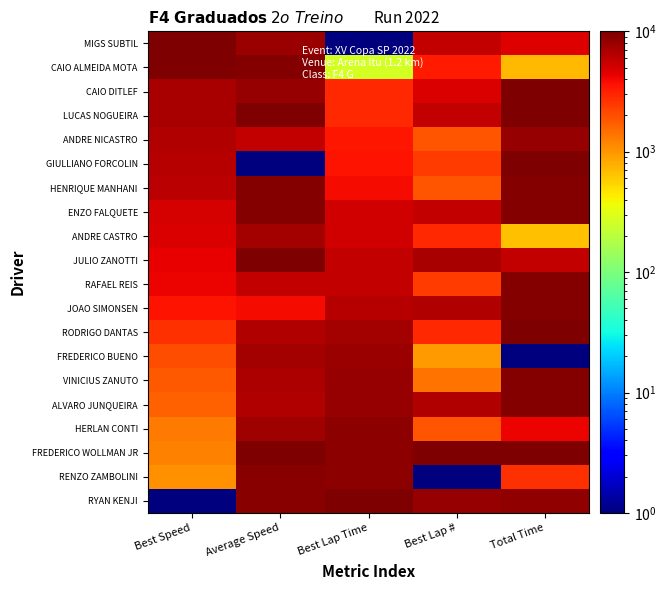

Reading left to right, what are all the values shown in this chart?

MIGS SUBTIL: Best Speed=10000.0	Average Speed=7840.0	Best Lap Time=1.0	Best Lap #=5714.7	Total Time=4657.0
CAIO ALMEIDA MOTA: Best Speed=9725.3	Average Speed=9482.3	Best Lap Time=267.0	Best Lap #=3334.0	Total Time=717.5
CAIO DITLEF: Best Speed=7119.4	Average Speed=8165.5	Best Lap Time=2854.4	Best Lap #=4762.4	Total Time=9908.8
LUCAS NOGUEIRA: Best Speed=7094.4	Average Speed=10000.0	Best Lap Time=2878.6	Best Lap #=5714.7	Total Time=9906.2
ANDRE NICASTRO: Best Speed=6528.2	Average Speed=5801.1	Best Lap Time=3434.8	Best Lap #=1905.6	Total Time=8067.4
GIULLIANO FORCOLIN: Best Speed=6411.7	Average Speed=1.0	Best Lap Time=3555.7	Best Lap #=2381.7	Total Time=9820.9
HENRIQUE MANHANI: Best Speed=6170.2	Average Speed=9537.5	Best Lap Time=3797.5	Best Lap #=1905.6	Total Time=9592.1
ENZO FALQUETE: Best Speed=4871.5	Average Speed=9538.7	Best Lap Time=5091.2	Best Lap #=5714.7	Total Time=9591.3
ANDRE CASTRO: Best Speed=4754.9	Average Speed=7404.8	Best Lap Time=5212.1	Best Lap #=2857.9	Total Time=667.5
JULIO ZANOTTI: Best Speed=4288.7	Average Speed=9837.9	Best Lap Time=5671.5	Best Lap #=7143.1	Total Time=5630.8
RAFAEL REIS: Best Speed=4138.8	Average Speed=5740.6	Best Lap Time=5828.7	Best Lap #=2381.7	Total Time=9640.9
JOAO SIMONSEN: Best Speed=3522.7	Average Speed=3892.6	Best Lap Time=6445.3	Best Lap #=6667.0	Total Time=9627.5
RODRIGO DANTAS: Best Speed=2690.2	Average Speed=6580.3	Best Lap Time=7279.6	Best Lap #=2857.9	Total Time=9712.9
FREDERICO BUENO: Best Speed=2007.5	Average Speed=7278.1	Best Lap Time=7968.8	Best Lap #=953.3	Total Time=1.0
VINICIUS ZANUTO: Best Speed=1807.6	Average Speed=6855.7	Best Lap Time=8174.3	Best Lap #=1429.4	Total Time=9498.5
ALVARO JUNQUEIRA: Best Speed=1682.8	Average Speed=6681.3	Best Lap Time=8295.2	Best Lap #=6667.0	Total Time=9633.6
HERLAN CONTI: Best Speed=1291.5	Average Speed=7628.7	Best Lap Time=8694.2	Best Lap #=1905.6	Total Time=4069.0
FREDERICO WOLLMAN JR: Best Speed=1233.2	Average Speed=9863.0	Best Lap Time=8754.7	Best Lap #=10000.0	Total Time=10000.0
RENZO ZAMBOLINI: Best Speed=1058.3	Average Speed=9249.9	Best Lap Time=8923.9	Best Lap #=1.0	Total Time=2714.1
RYAN KENJI: Best Speed=1.0	Average Speed=9235.8	Best Lap Time=10000.0	Best Lap #=8095.4	Total Time=8512.6